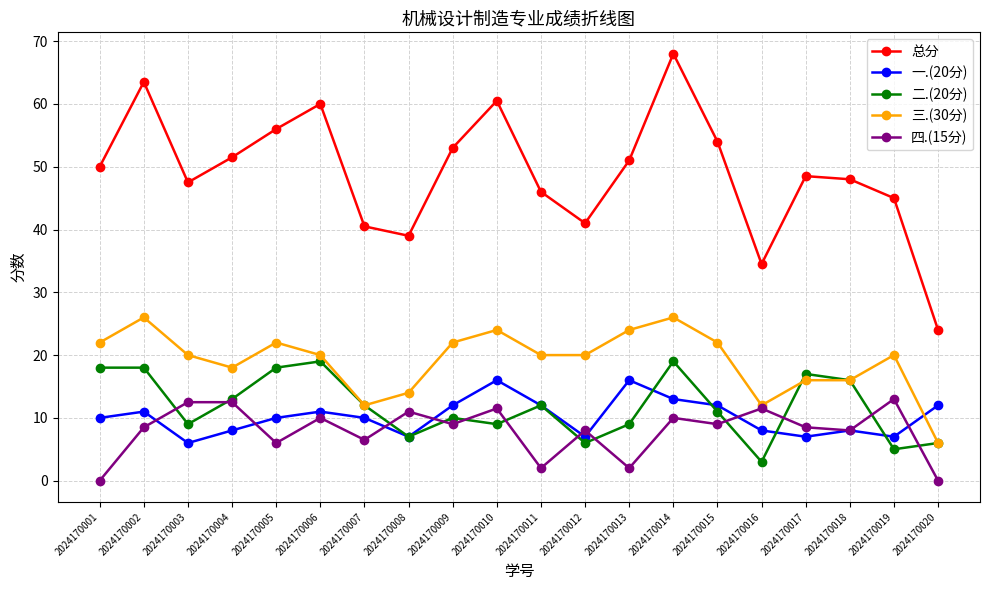

How many intersections are there between 四.(15分) and 二.(20分)?

12